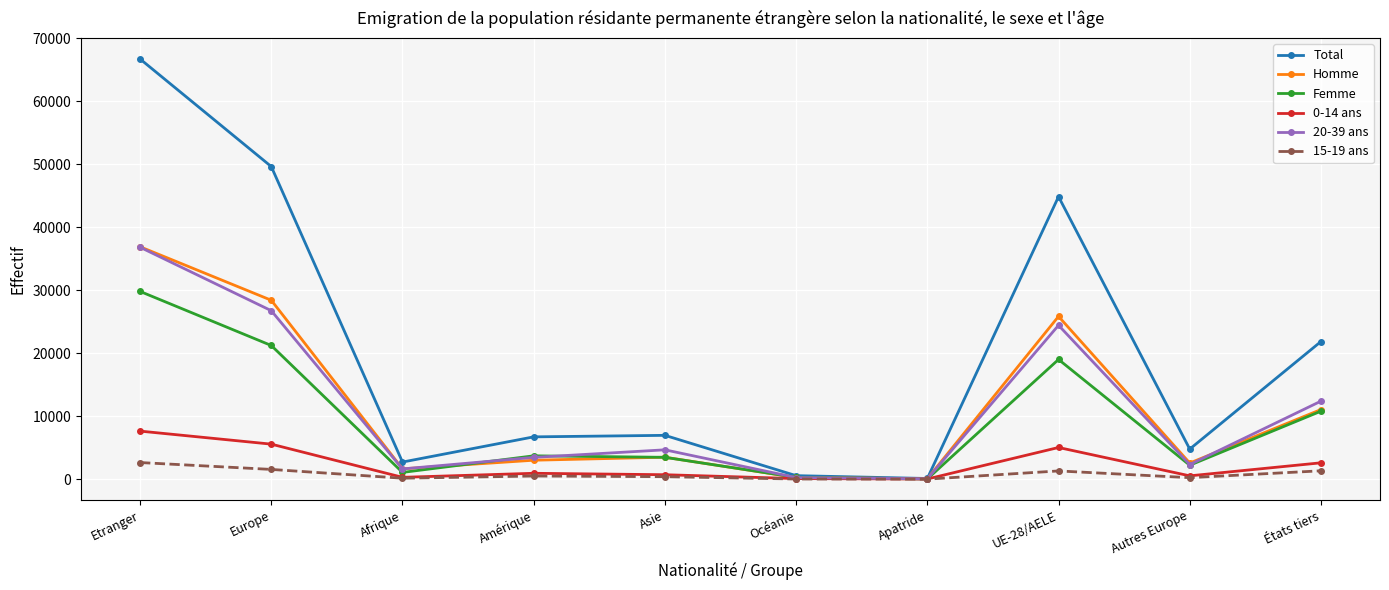

In Total, how many points are higher than both neighbors (excluding endpoints)?

2